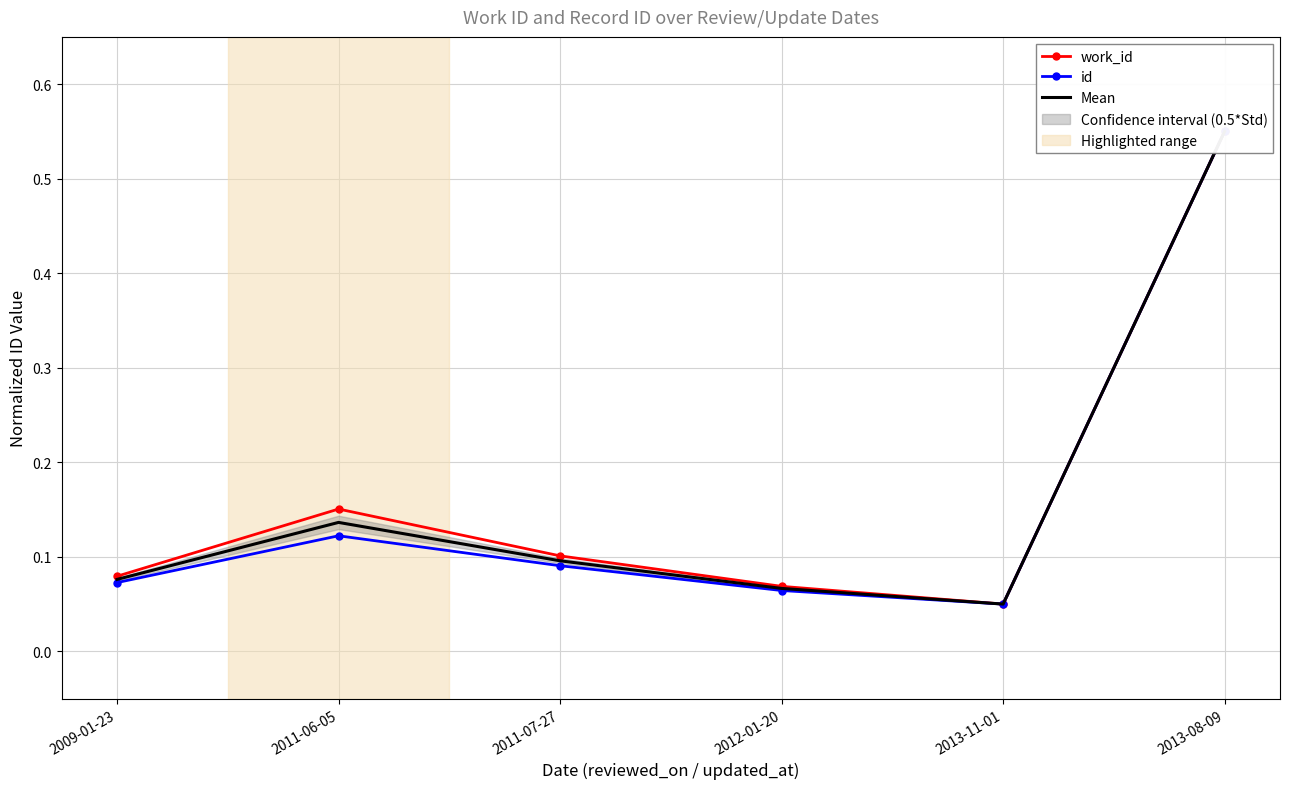

What are all the series names shown in the legend?

work_id, id, Mean